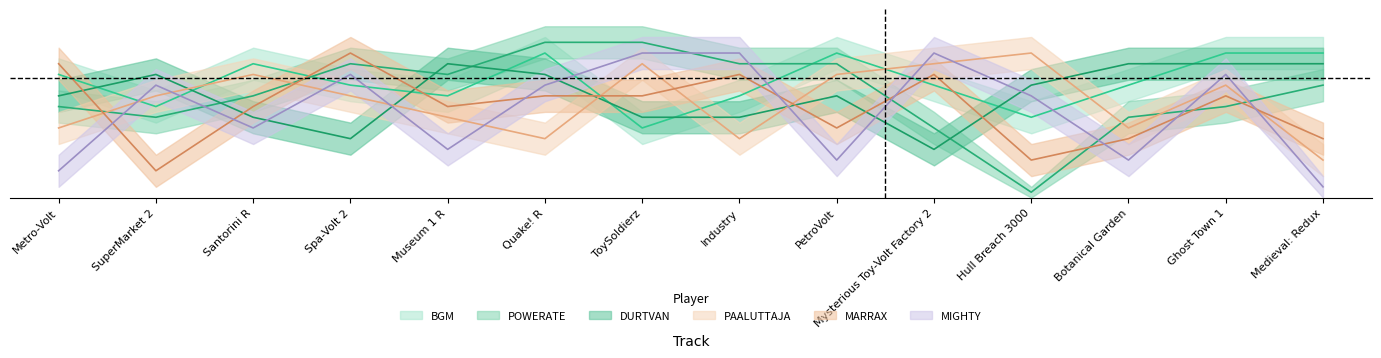

At Santorini R, list the series in order from smallest to largest.

MIGHTY, DURTVAN, MARRAX, POWERATE, PAALUTTAJA, BGM